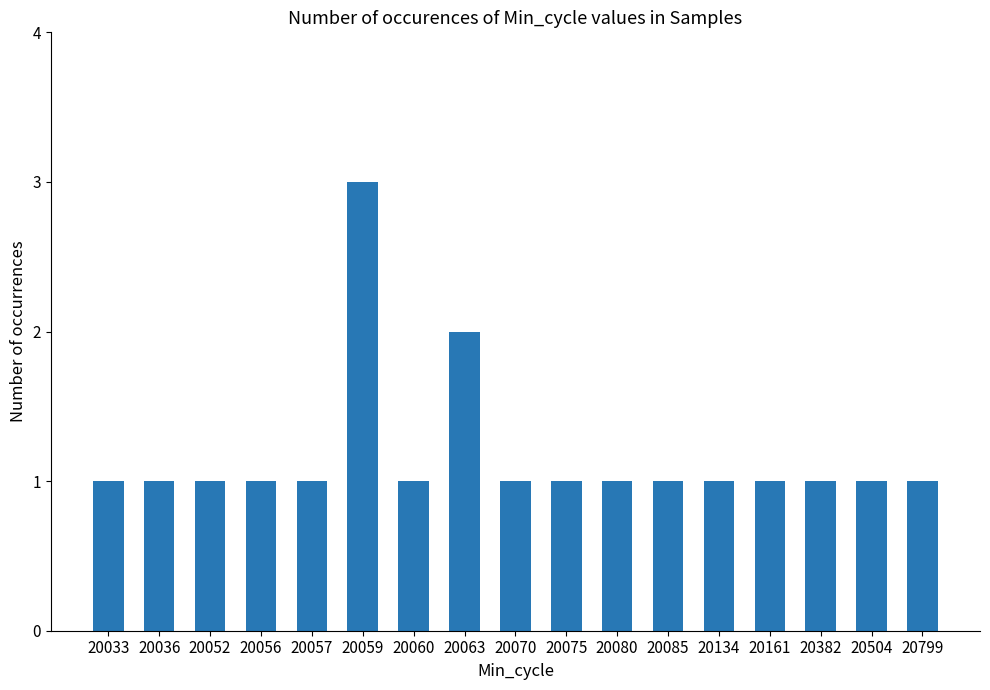

Are the bars horizontal?

No